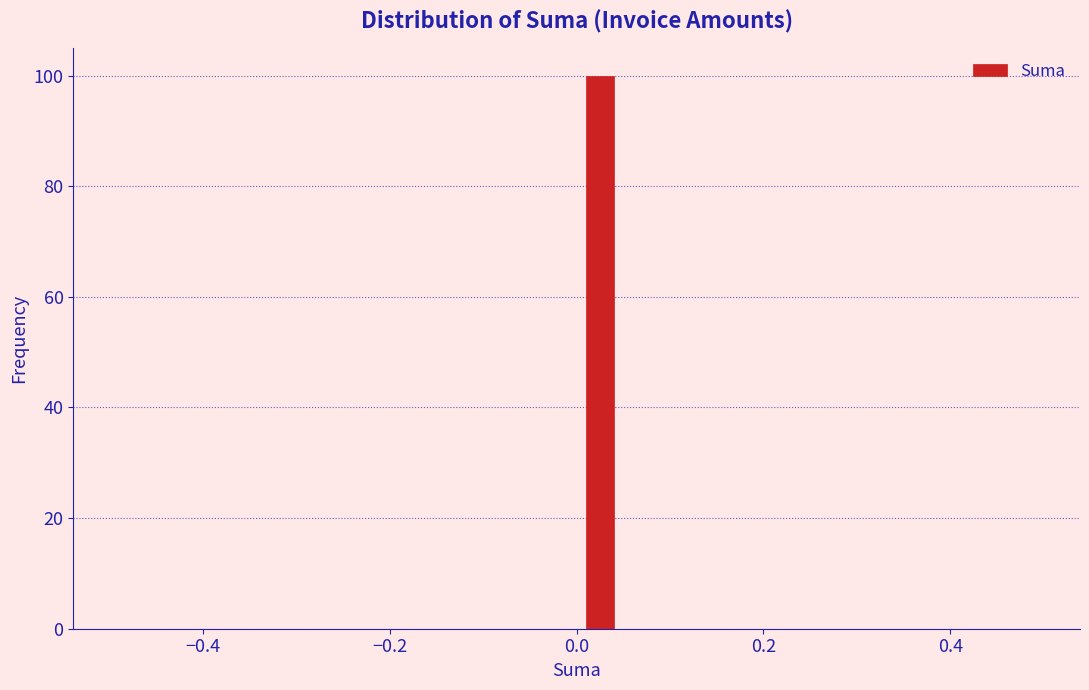

Read against the x-axis, roughly where is the centre of the tallest bar?

0.02